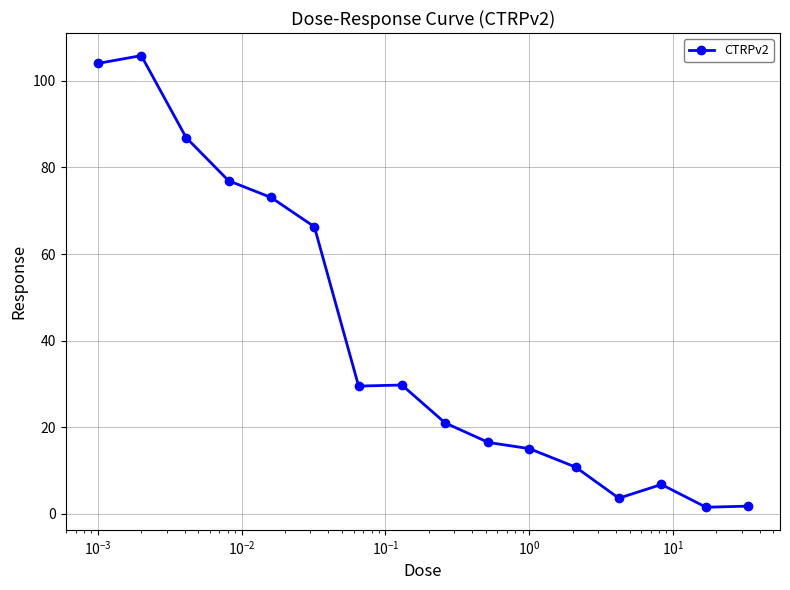

What is the maximum value shown in the chart?

105.8